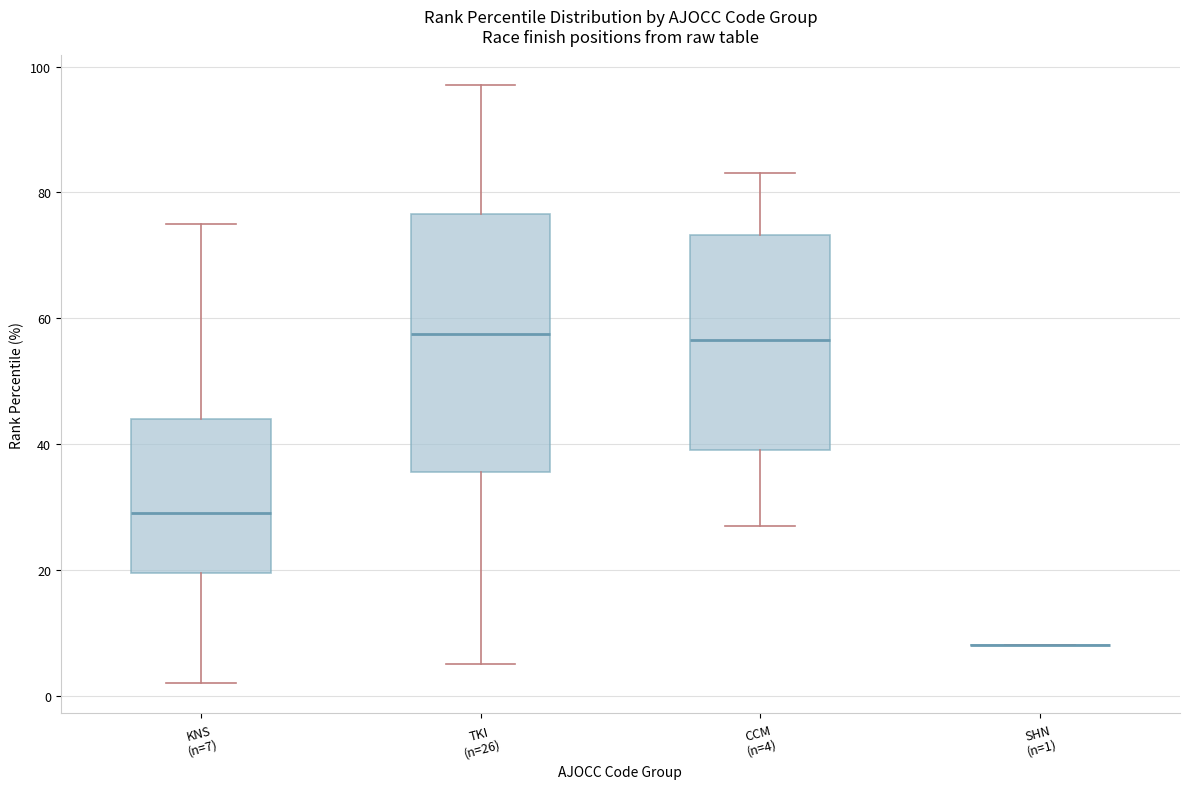

Reading left to right, transcribe this box plot: for each box, give where its median line is, the range the box spans, and where its two whiskers end, as read against the y-axis. The values are not printed on the chart, so give them approximately, as read against the axis.

KNS (n=7): median 30, box 20 to 44, whiskers 2 to 76
TKI (n=26): median 58, box 36 to 76, whiskers 6 to 98
CCM (n=4): median 56, box 40 to 74, whiskers 28 to 84
SHN (n=1): box collapsed to a line at 8, whiskers 8 to 8